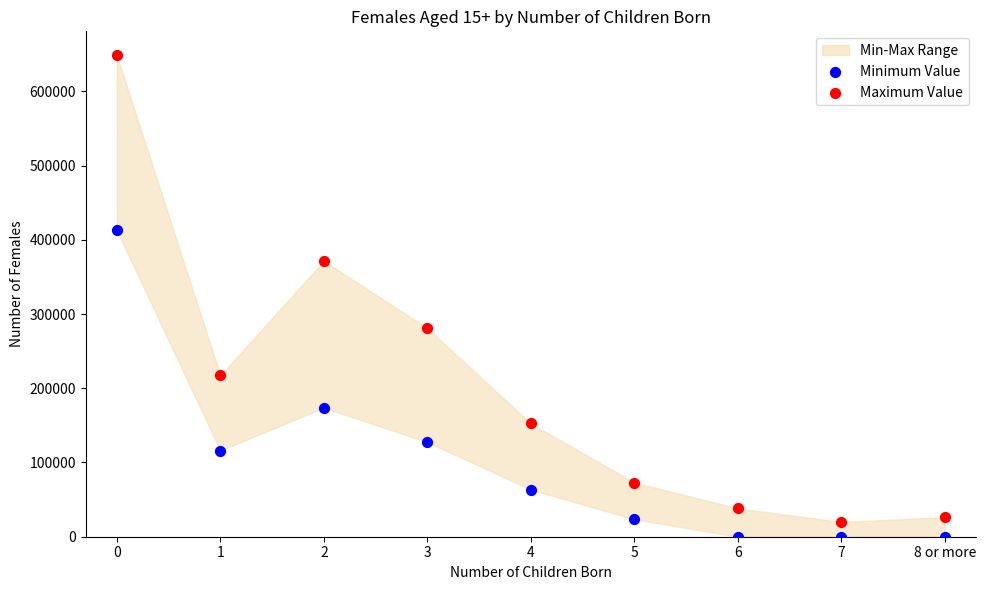

Across all data points, what is the range of Y values (max minus min)?

648459